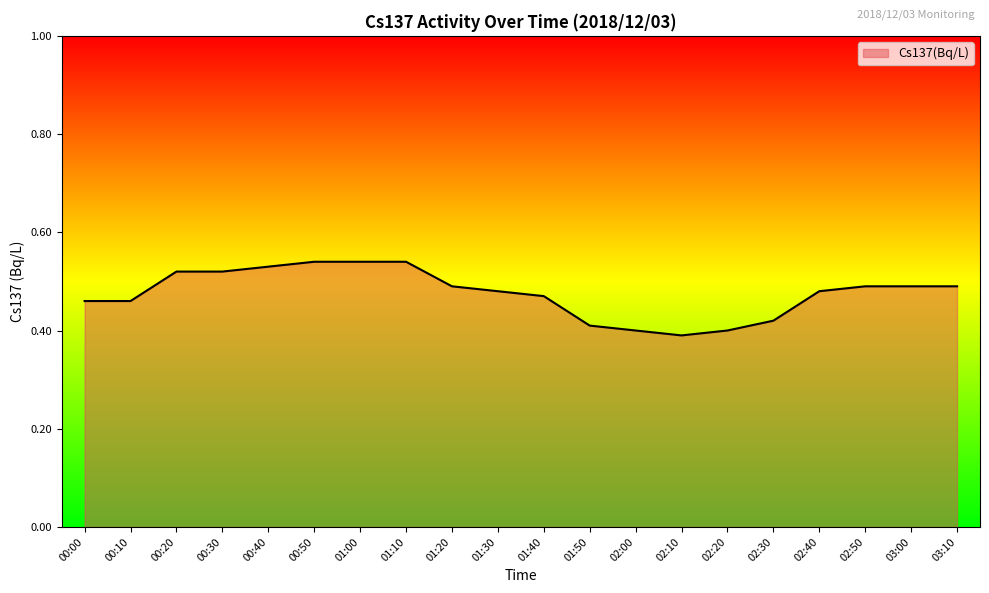

Which has a higher value, 03:00 or 01:10?

01:10